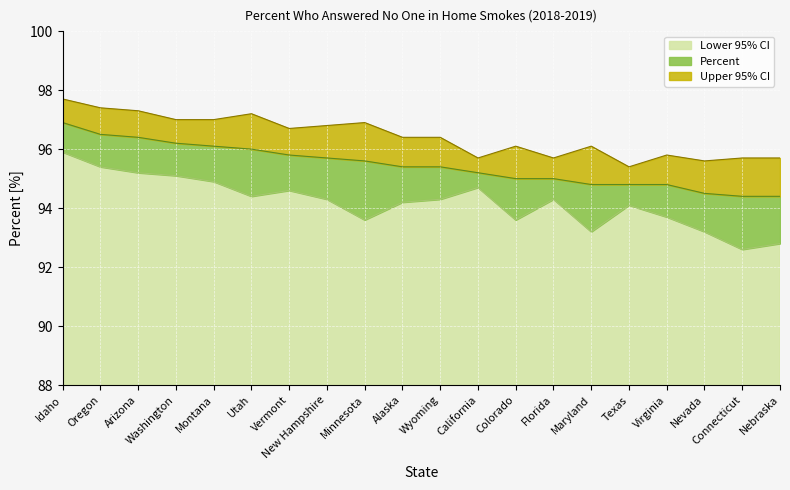

What value does the Percent series have at New Hampshire?

95.7